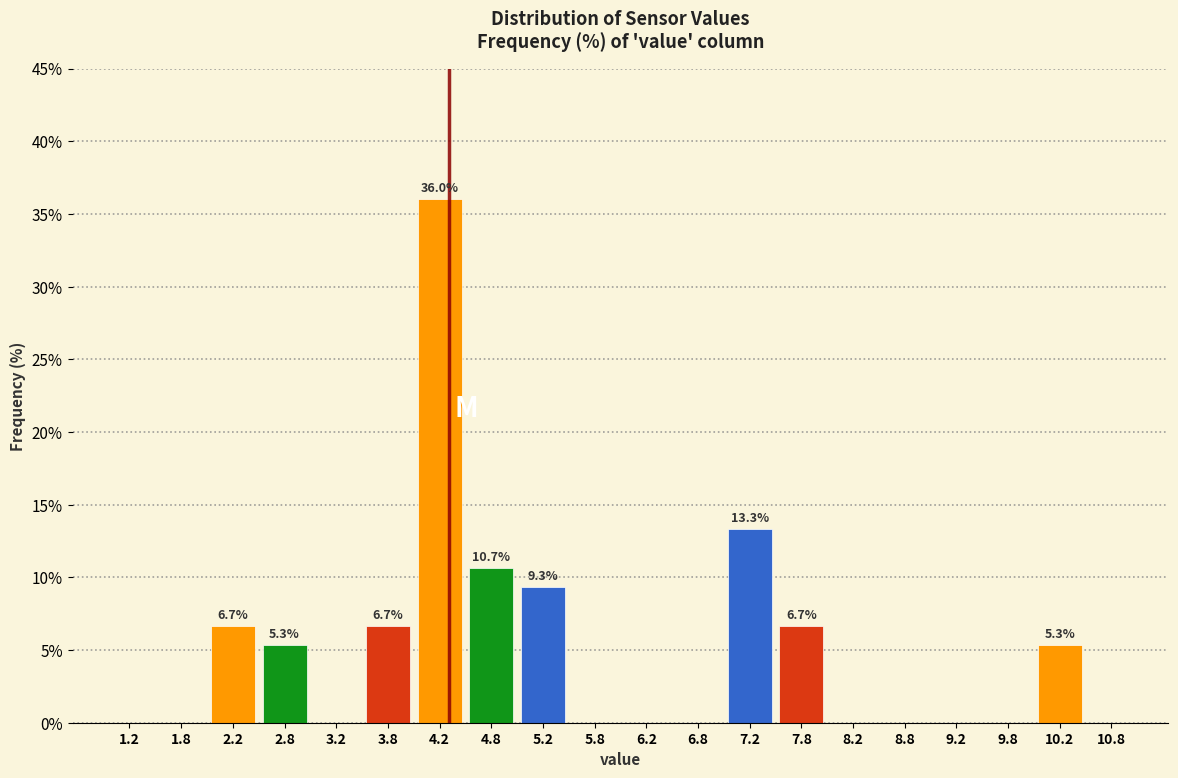

Which range on the x-axis has the tallest bar?

4.0 to 4.5